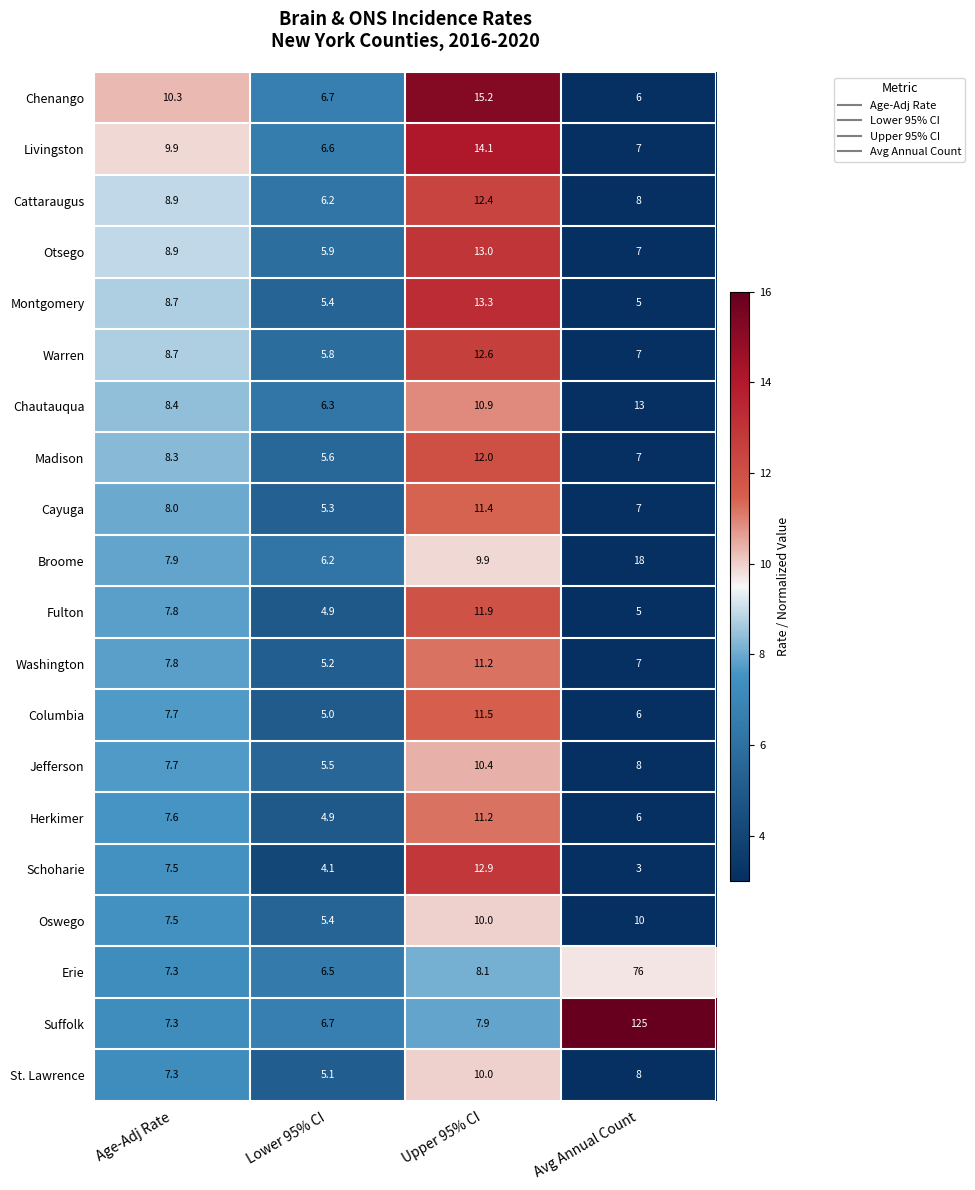

At which label is Suffolk closest to 65?

Upper 95% CI